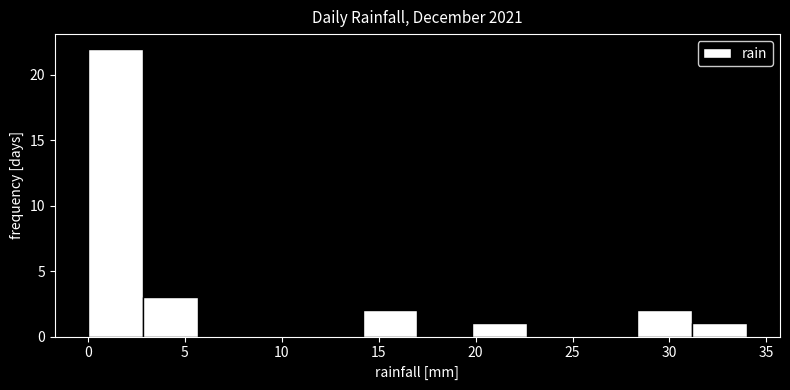

Reading left to right, transcribe this chart: for each bar, give the range it covers on the x-axis and its height. Neither the bar edges nor the heights are printed on the chart, so give them approximately, as read against the axes.

0.0 to 3.0: 22
3.0 to 5.5: 3
5.5 to 8.5: 0
8.5 to 11.5: 0
11.5 to 14.0: 0
14.0 to 17.0: 2
17.0 to 20.0: 0
20.0 to 22.5: 1
22.5 to 25.5: 0
25.5 to 28.5: 0
28.5 to 31.0: 2
31.0 to 34.0: 1